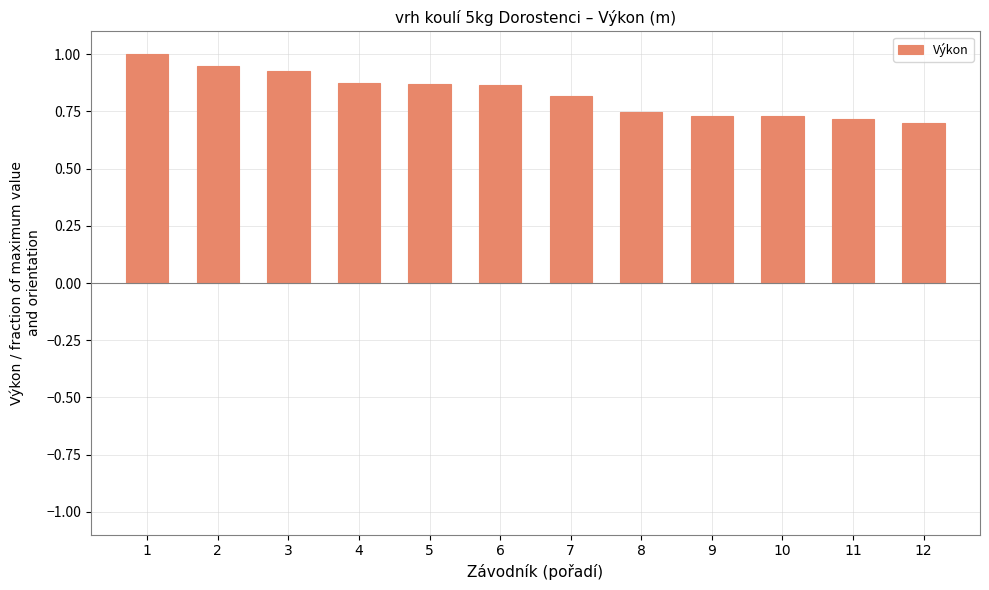

What is the value of the 1st bar from the left?

1.0